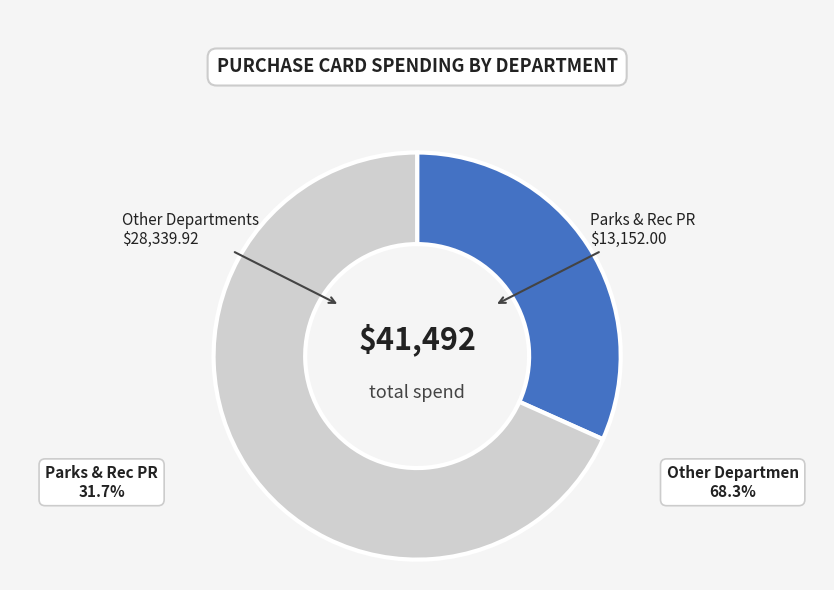

Which slice is the smallest?

Parks & Rec PR